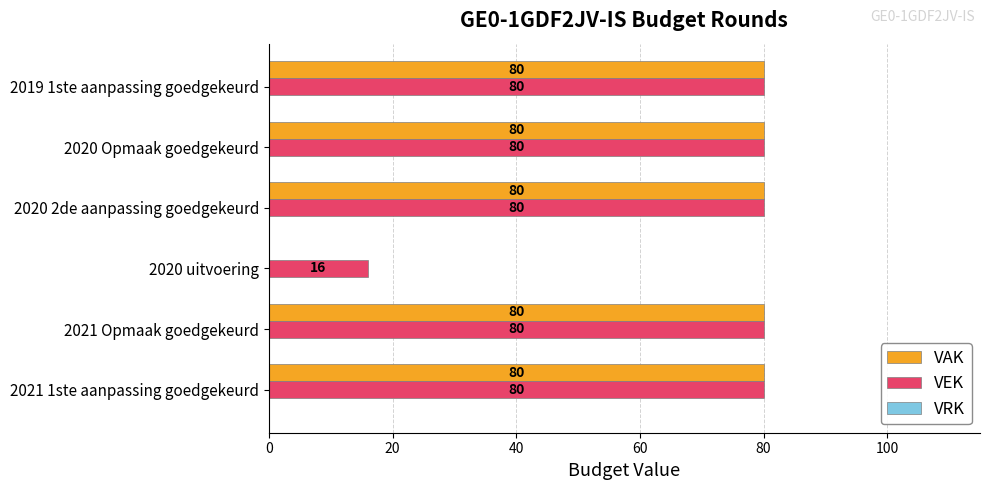

What is the maximum value for VEK?

80